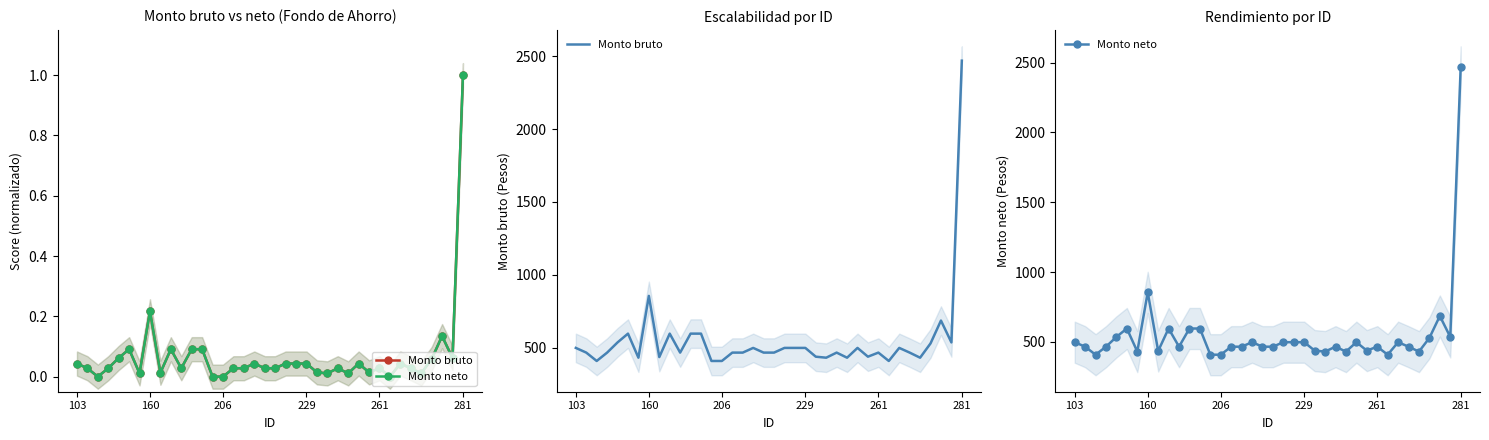

True or false: Monto bruto has a value of 736.2 at 281.

False